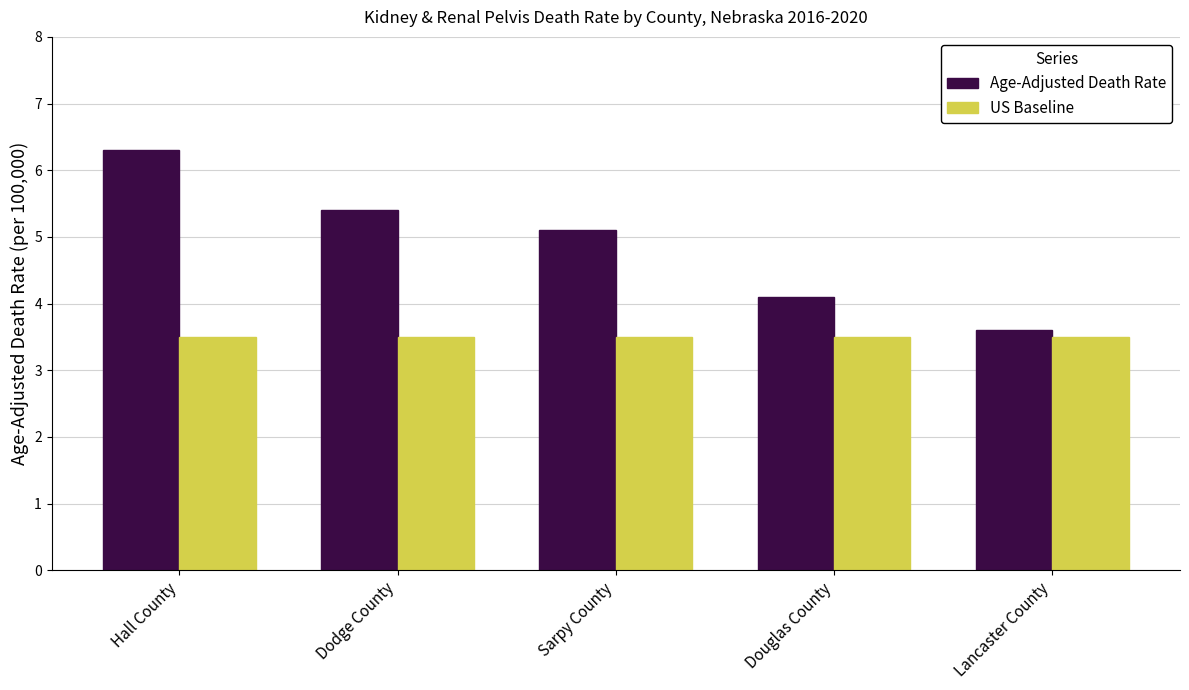

Are the bars grouped side by side (vs. stacked)?

Yes